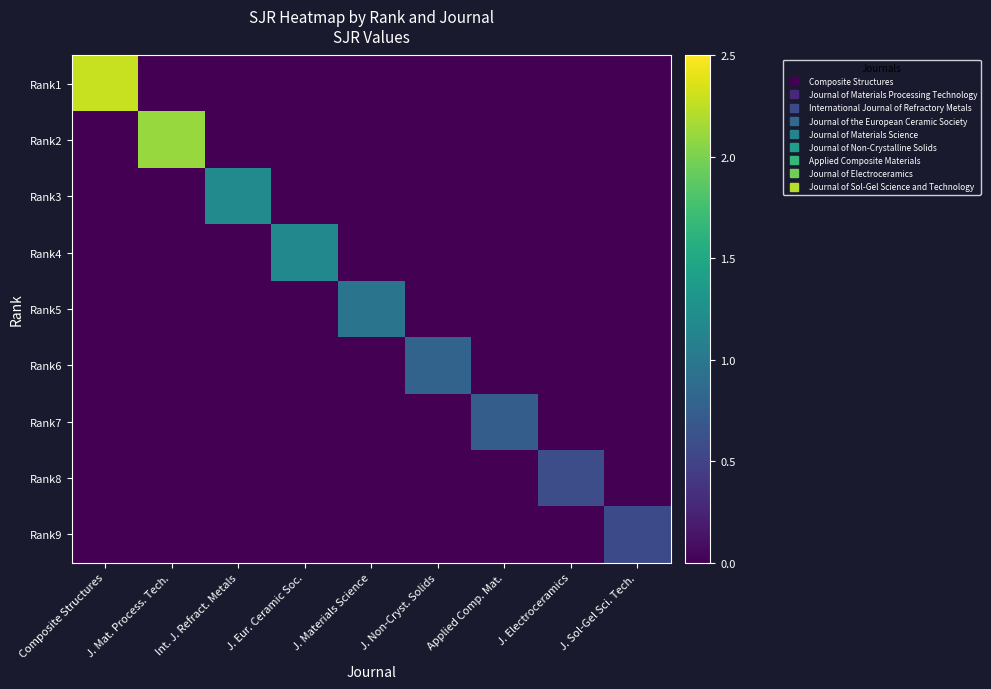

Which series has the widest spread of values?

Rank1